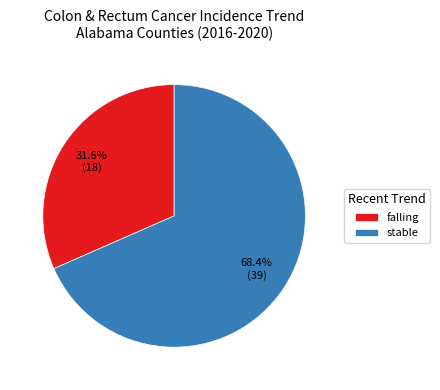

Do falling and stable together represent more than half of the pie?

Yes